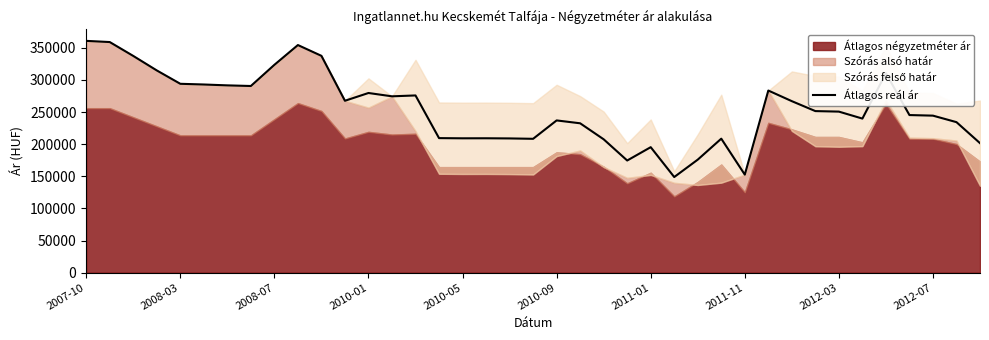

The value of Átlagos reál ár at 2012-07 is 244370. True or false?

True